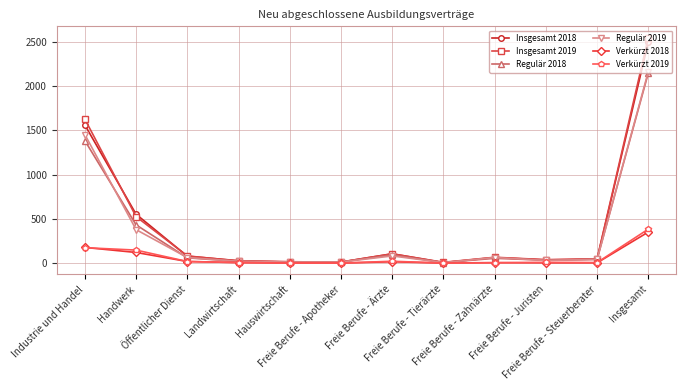

What is the highest value of the Regulär 2018 series?

2148